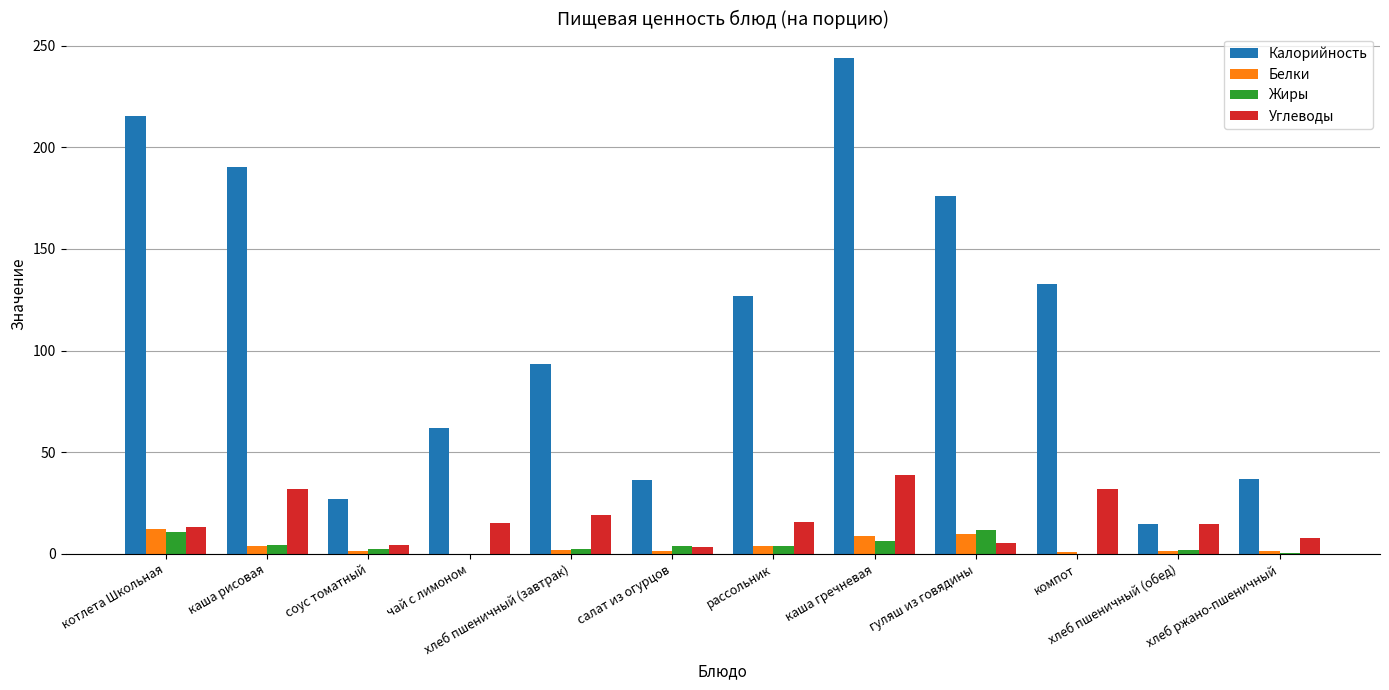

Is it true that Жиры equals 10.5 at котлета Школьная?

True